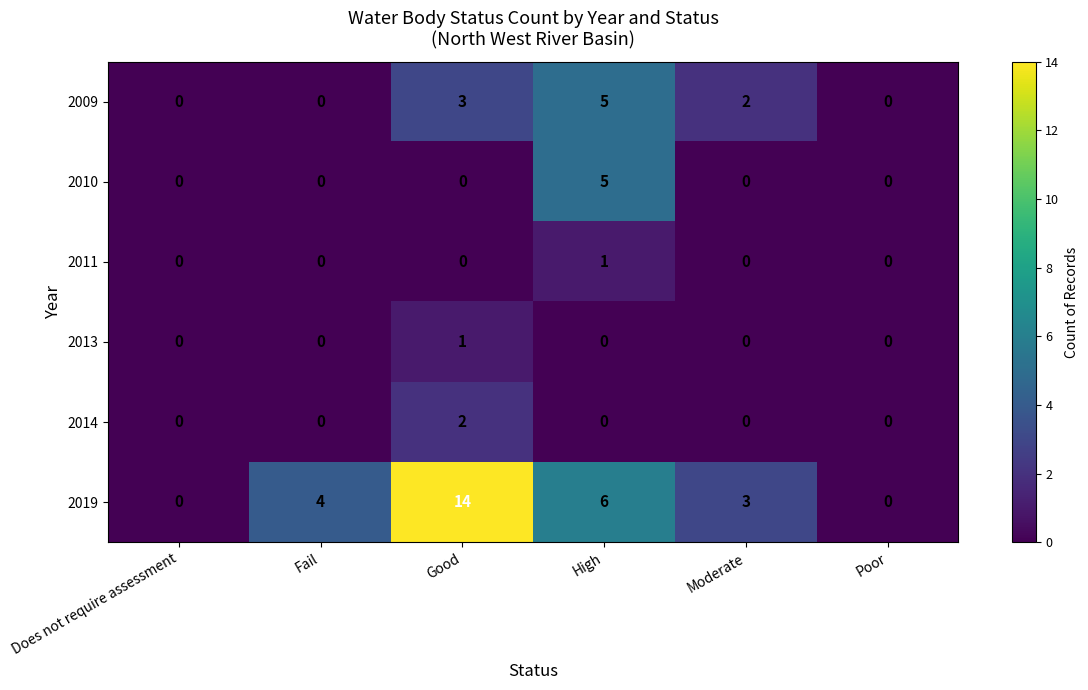

Count the 2019 values in the range 0 to 6.

5